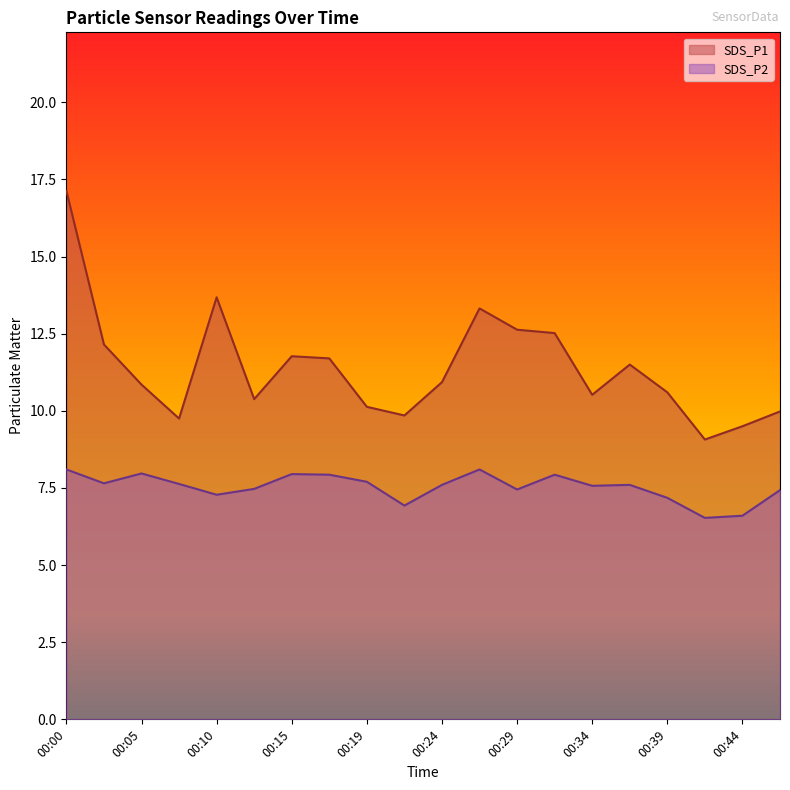

Is the value of SDS_P1 at 00:29 greater than the value of SDS_P2 at 00:32?

Yes